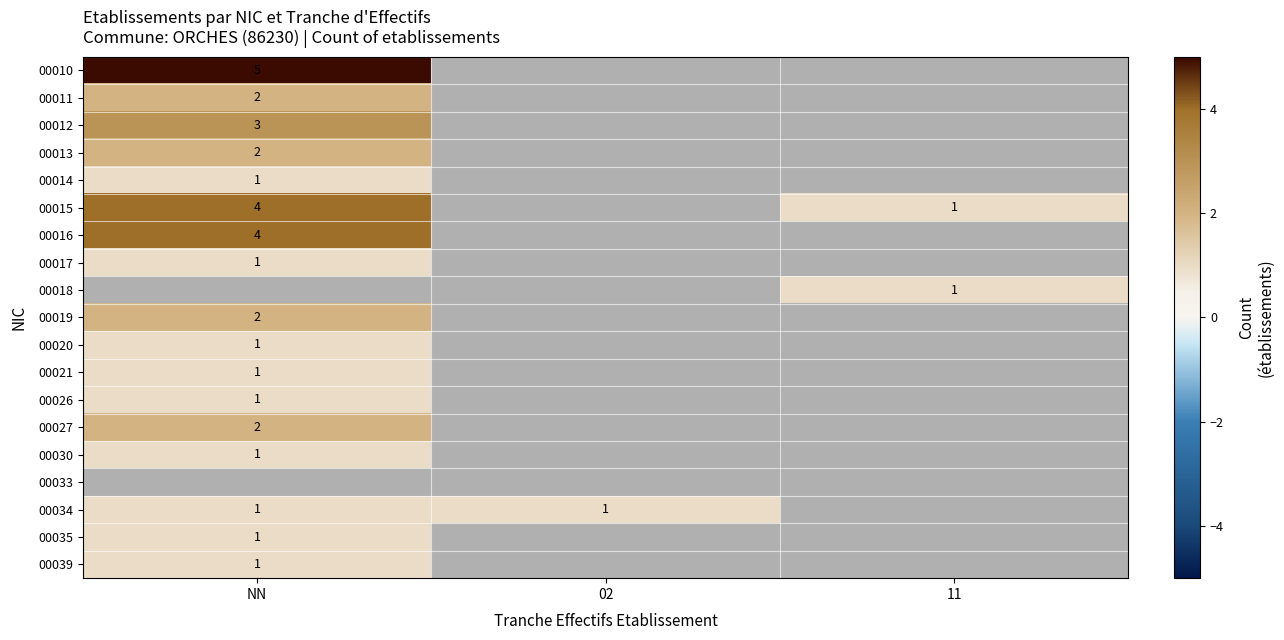

Count the number of data series in this chart.

19